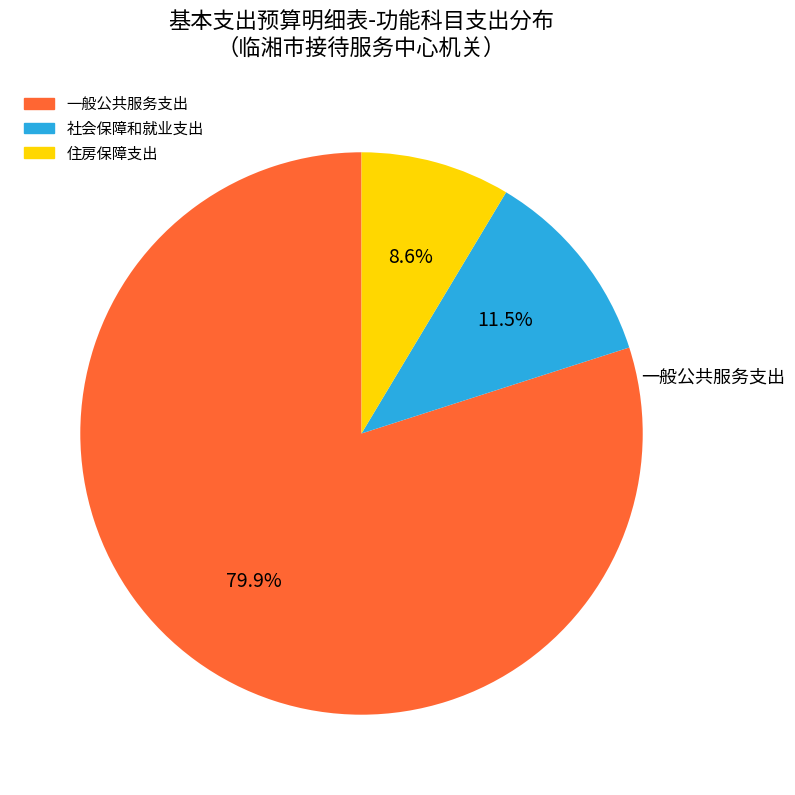

Count the number of slices in the pie.

3